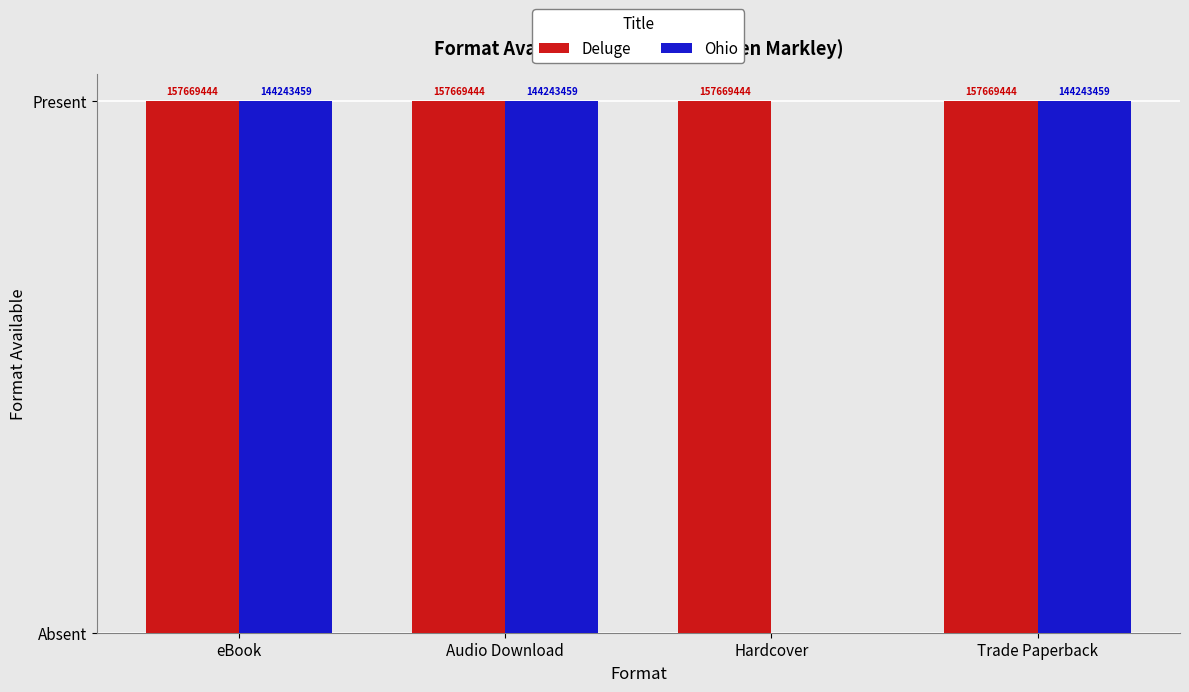

Reading right to left, list all the values displayed in this chart.

Deluge: Trade Paperback=1	Hardcover=1	Audio Download=1	eBook=1
Ohio: Trade Paperback=1	Hardcover=0	Audio Download=1	eBook=1